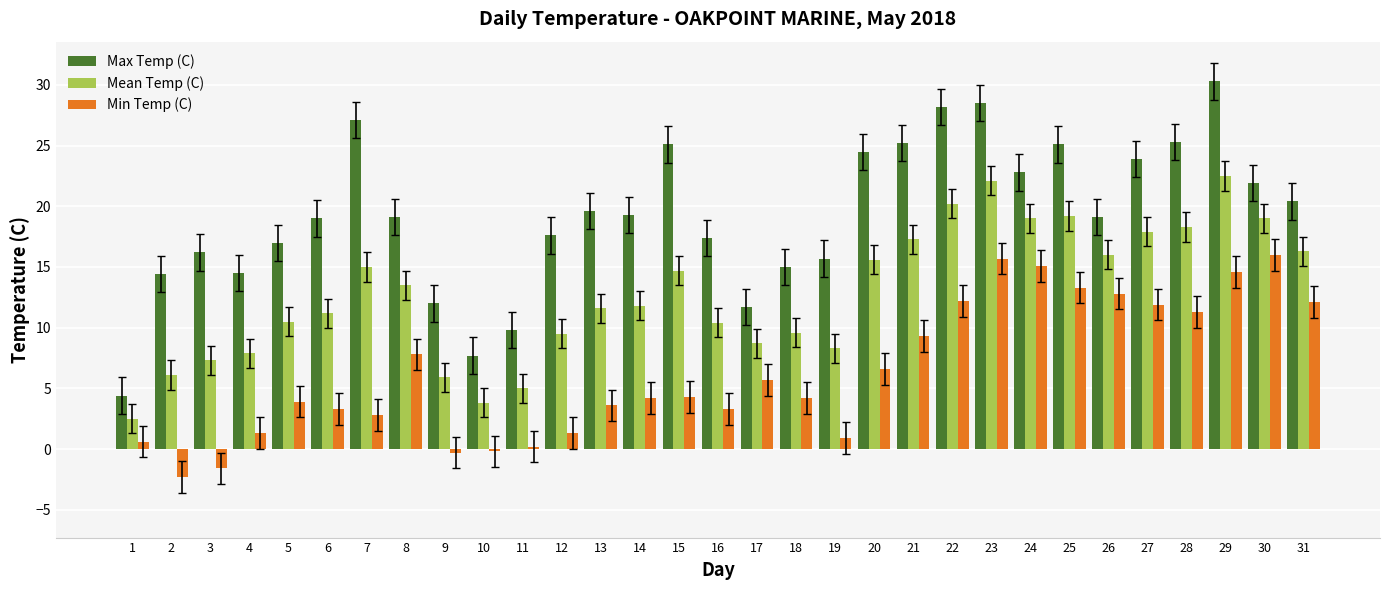

At 17, list the series in order from smallest to largest.

Min Temp (C), Mean Temp (C), Max Temp (C)